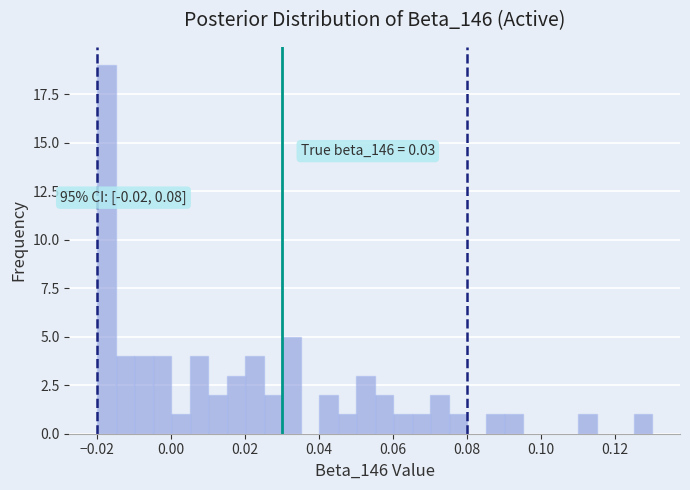

Read against the x-axis, roughly where is the centre of the tallest bar?

-0.018